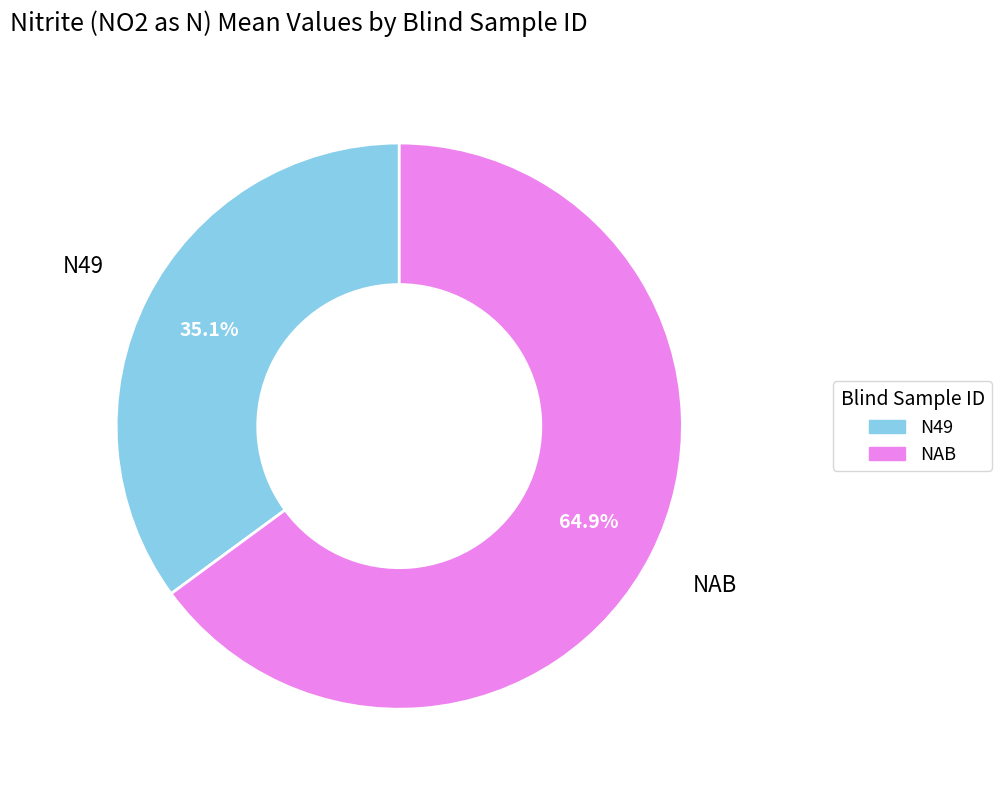

Rank the categories by value from lowest to highest.

N49, NAB